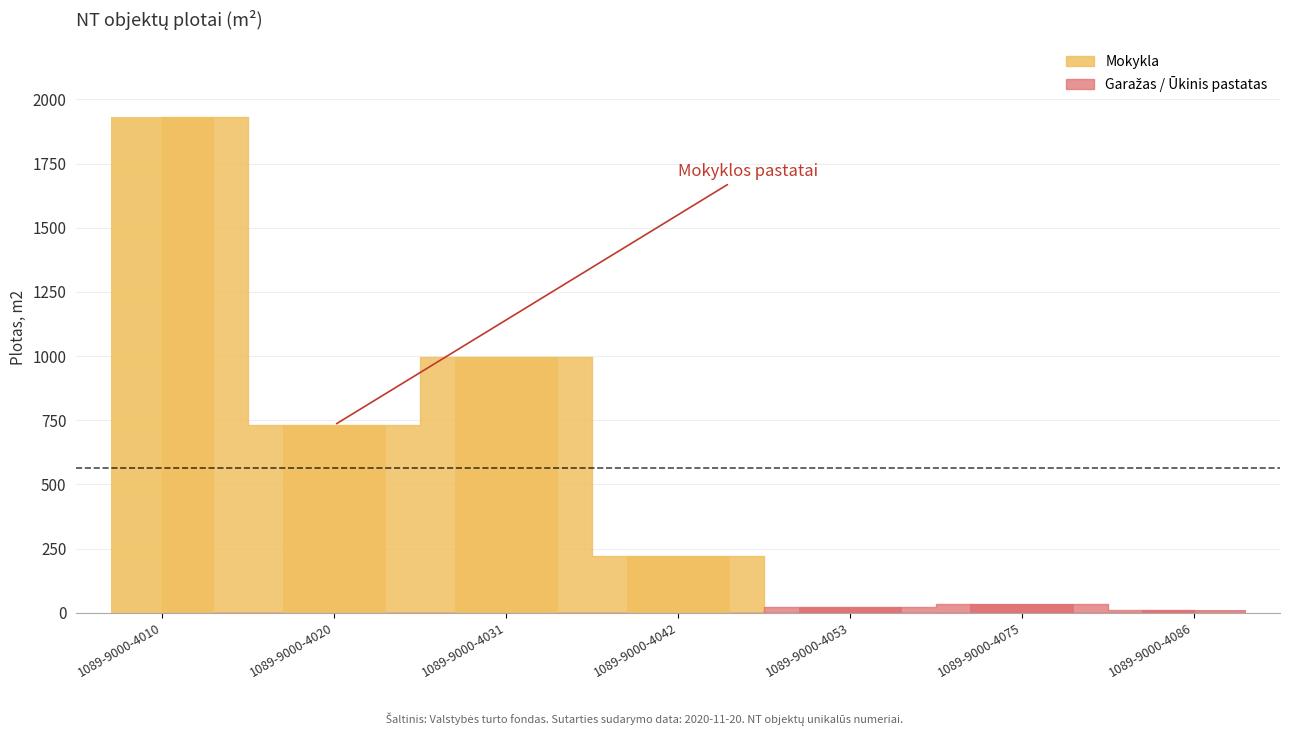

How many bars are there in total?

7